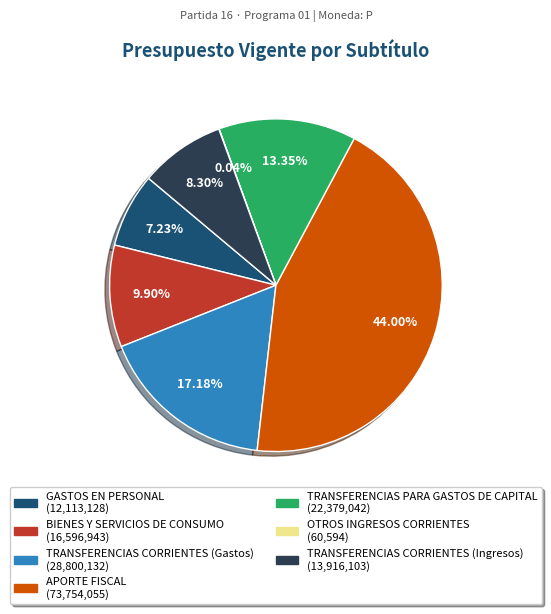

Do TRANSFERENCIAS CORRIENTES (Gastos) and TRANSFERENCIAS CORRIENTES (Ingresos) together represent more than half of the pie?

No